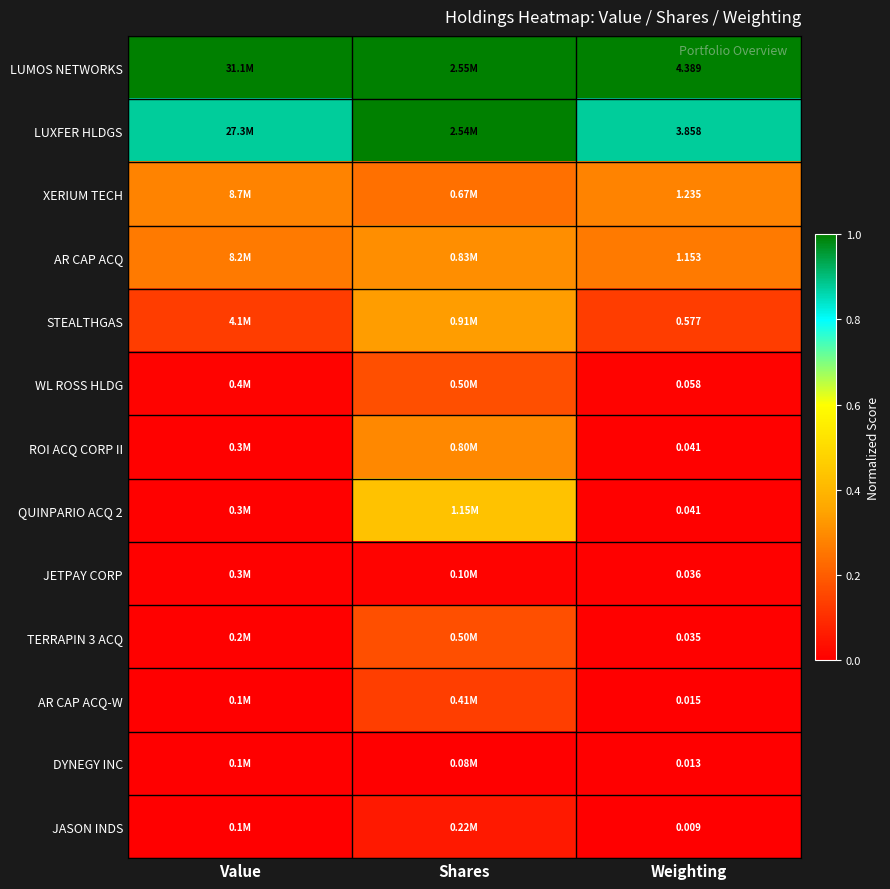

Is the value of WL ROSS HLDG at Weighting greater than the value of QUINPARIO ACQ 2 at Weighting?

Yes